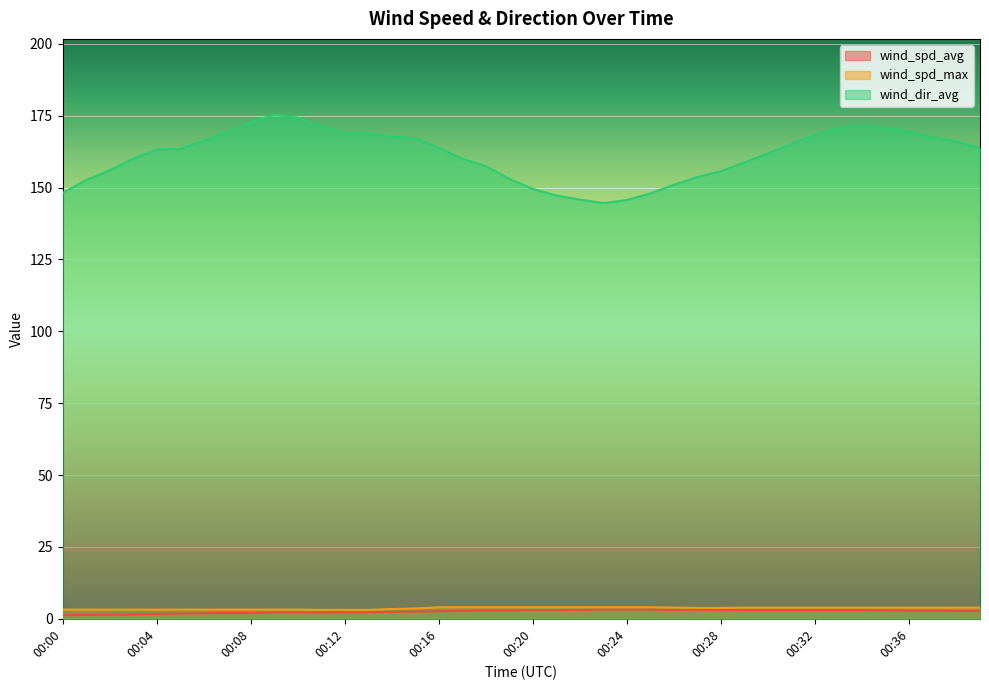

Where is the first local maximum for wind_dir_avg?

00:09